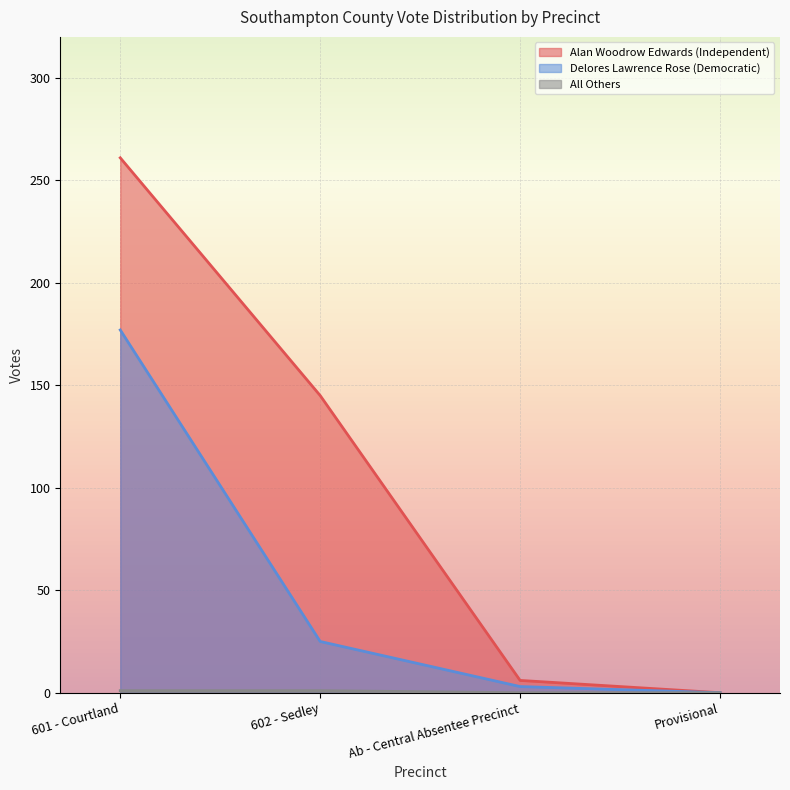

What is the difference between the Delores Lawrence Rose (Democratic) values at Ab - Central Absentee Precinct and 601 - Courtland?

174